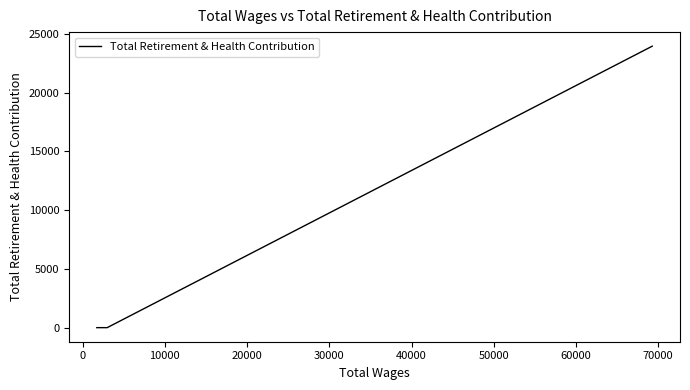

What is the difference between the maximum and minimum values?

23957.9